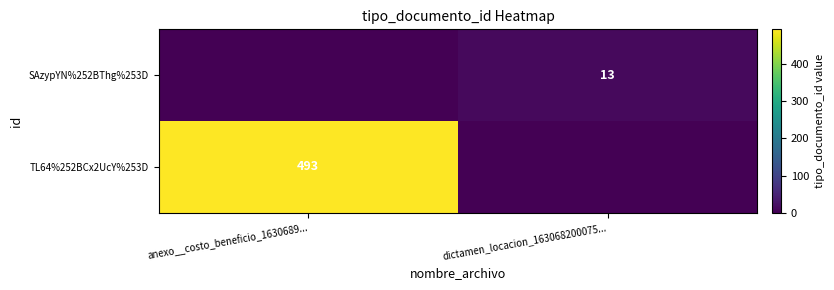

True or false: TL64%252BCx2UcY%253D has a value of 493 at anexo__costo_beneficio_1630689....

True